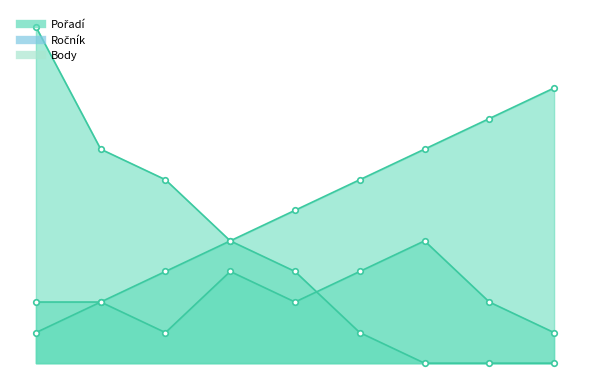

List the series in order of their peak value, lowest first.

Ročník, Pořadí, Body